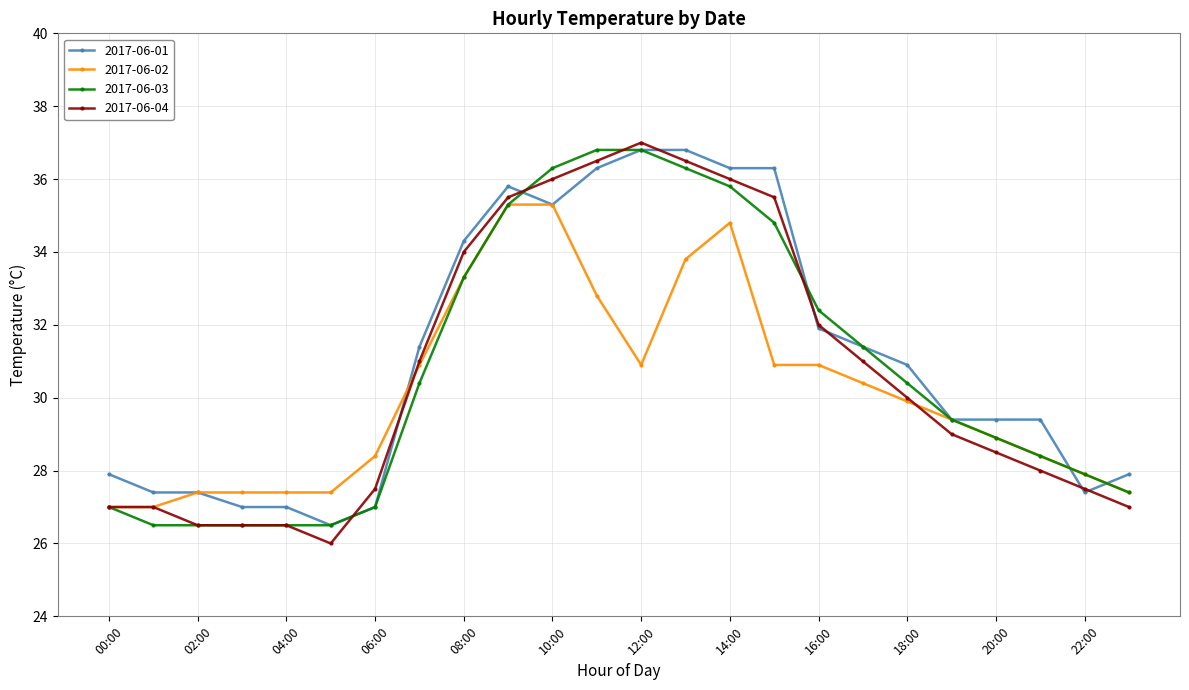

What is the value of the 2017-06-03 point at the 9th from the left?

33.3